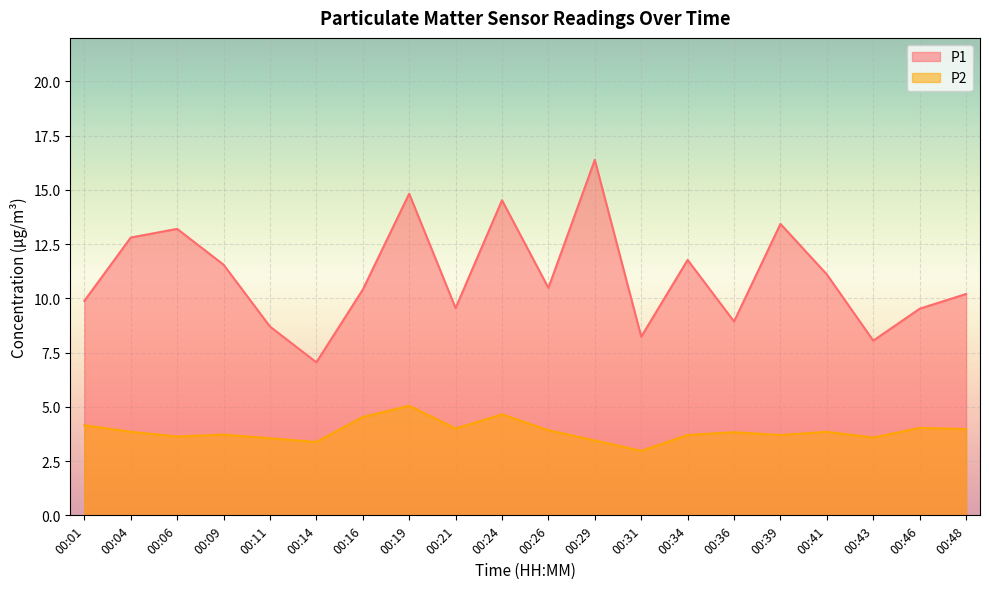

What is the total value across all series at 00:06?

16.8